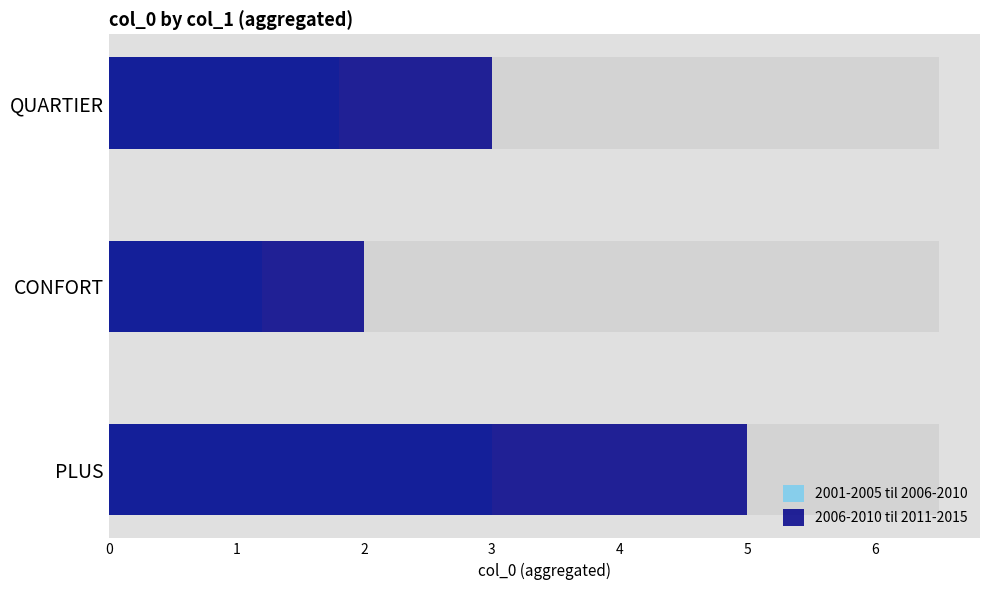

List the labels in order of 2001-2005 til 2006-2010 value, smallest first.

CONFORT, QUARTIER, PLUS